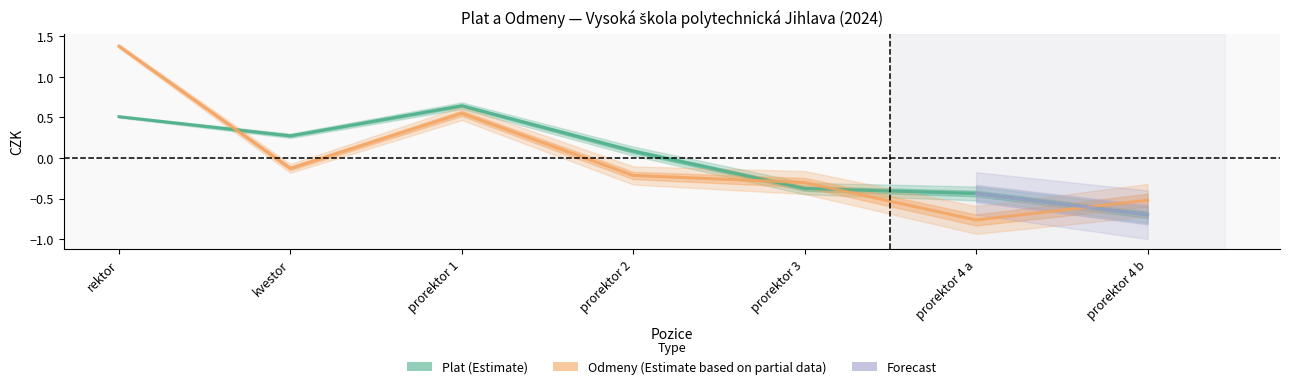

What is the difference between the second highest and second lowest values in the Odmeny (Estimate based on partial data) series?

1.1